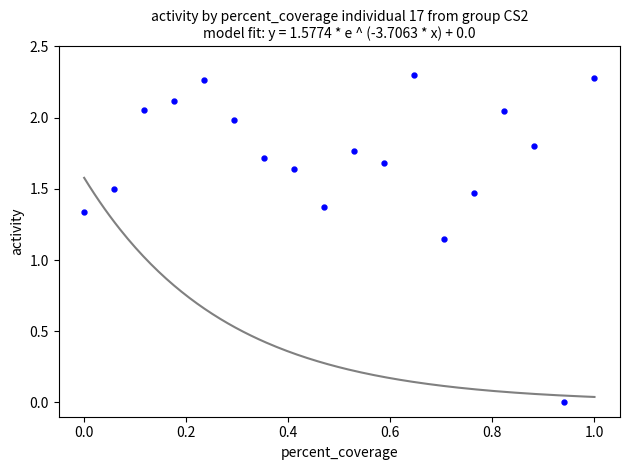

What is the range of X values (max minus min)?

1.0